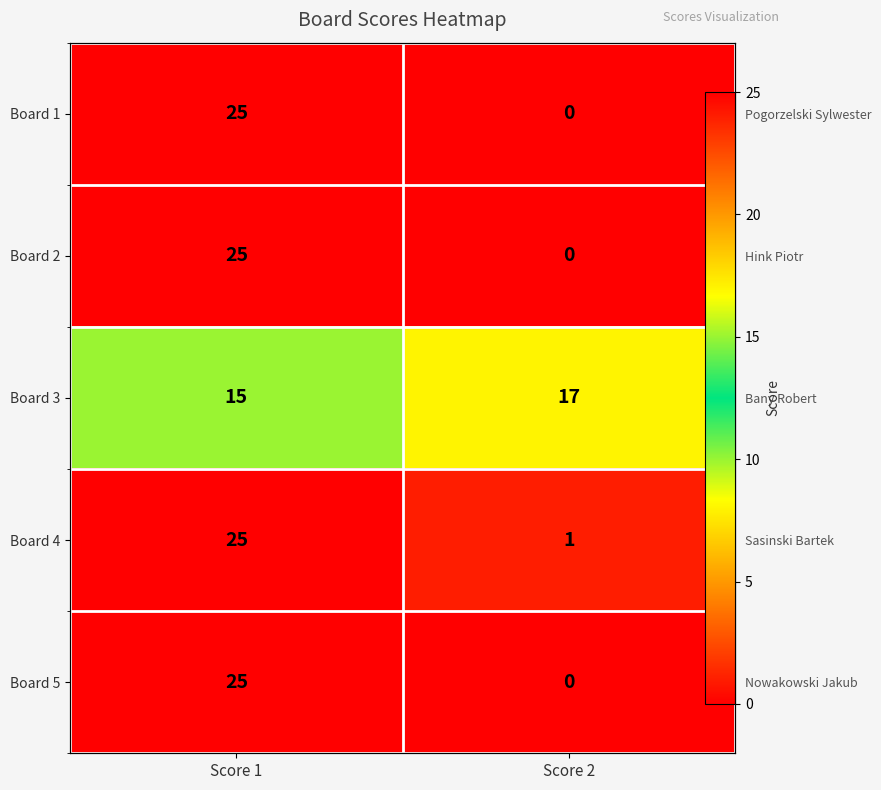

List the series in order of their peak value, highest first.

Board 1, Board 2, Board 4, Board 5, Board 3